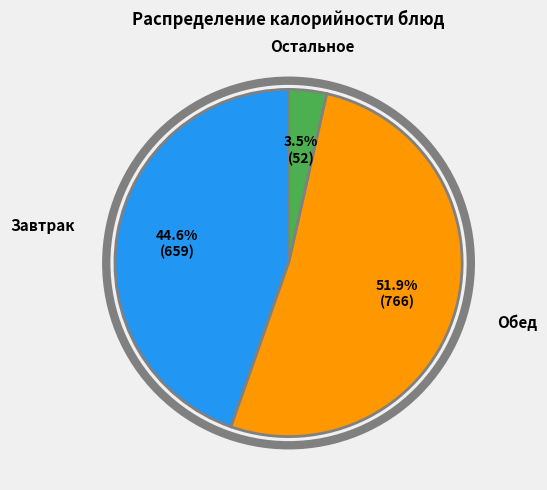

Count the number of slices in the pie.

3